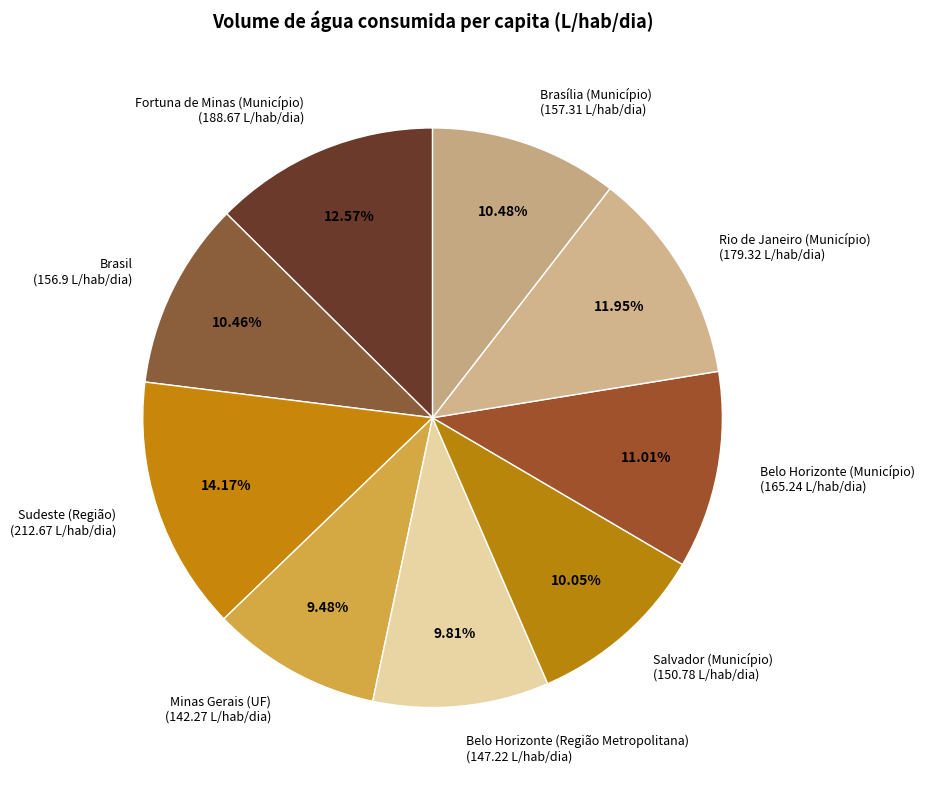

How many segments does this pie chart have?

9